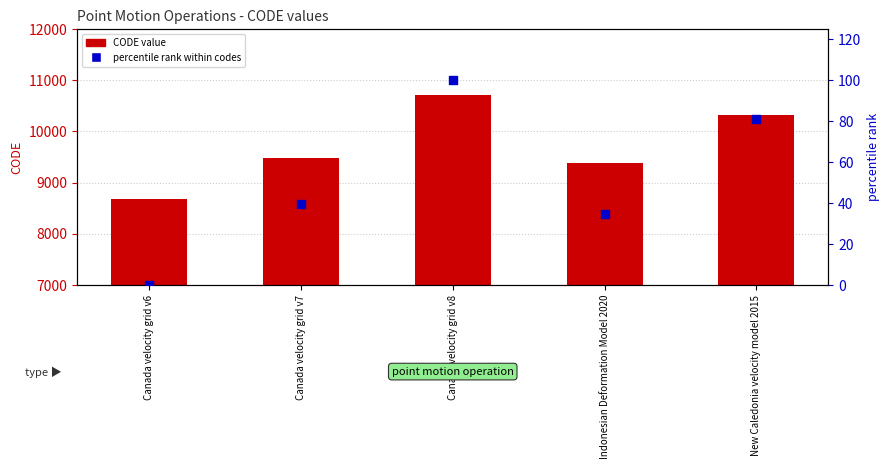

At which category is the sum across all series the highest?

Canada velocity grid v8